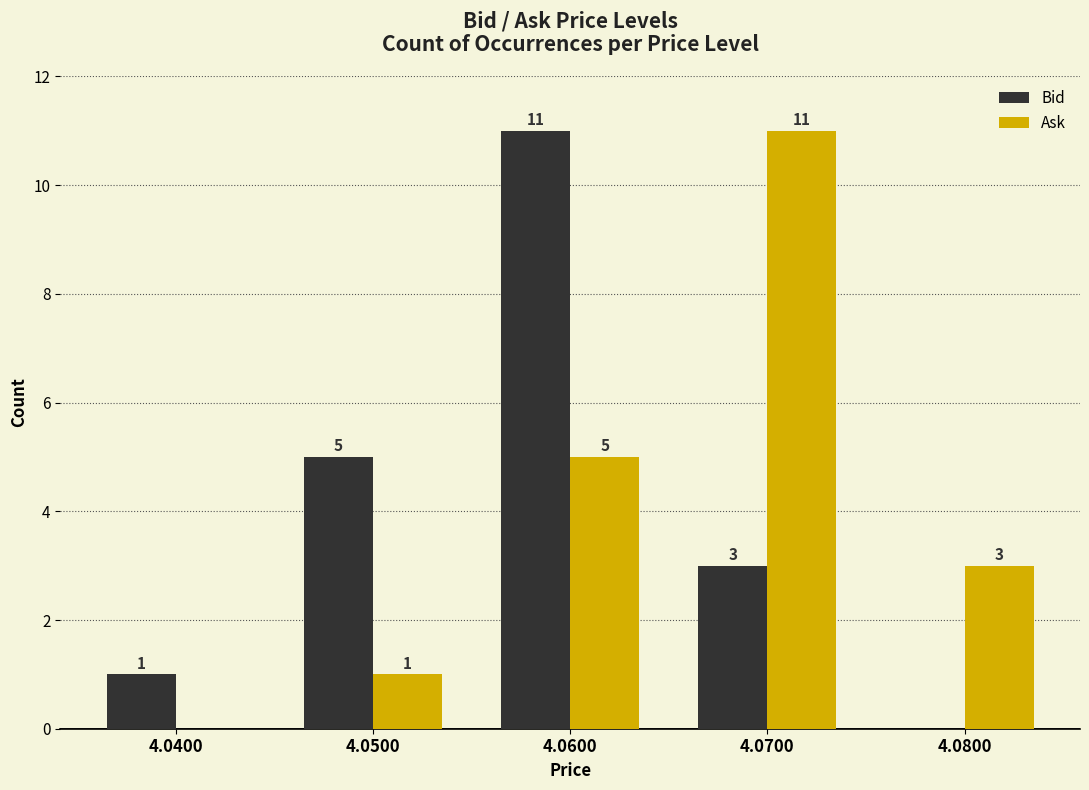

Count the number of categories in the chart.

5